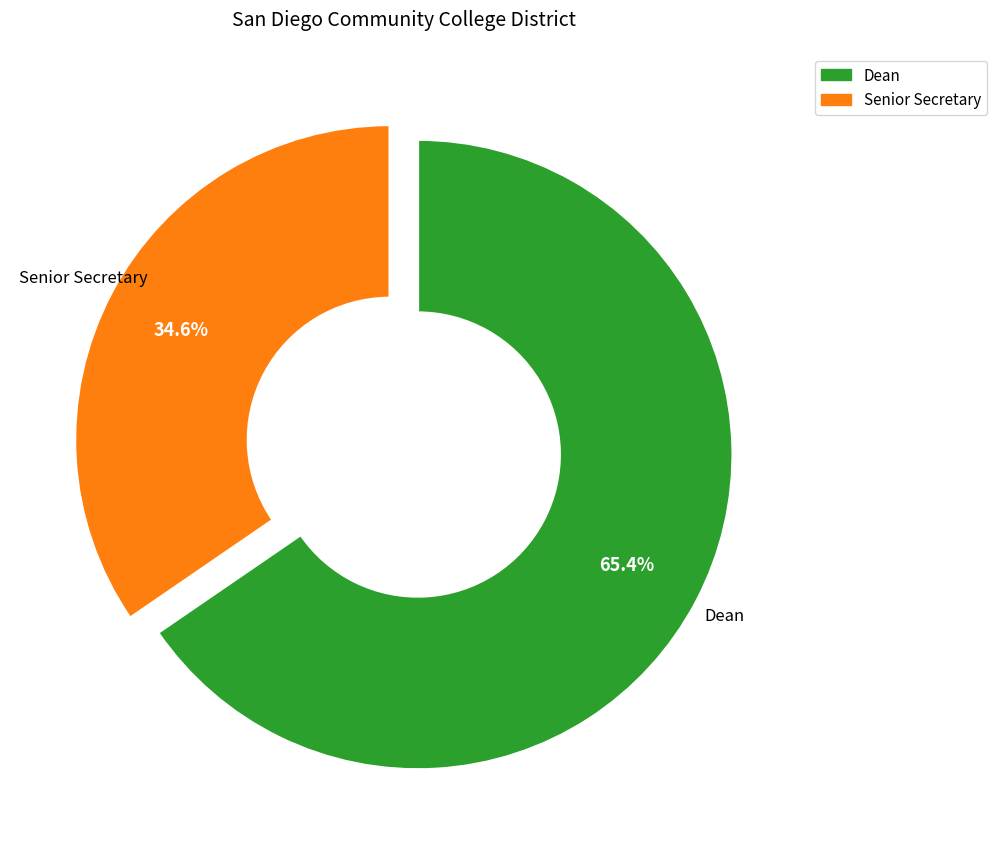

Does Dean represent more than half of the total?

Yes